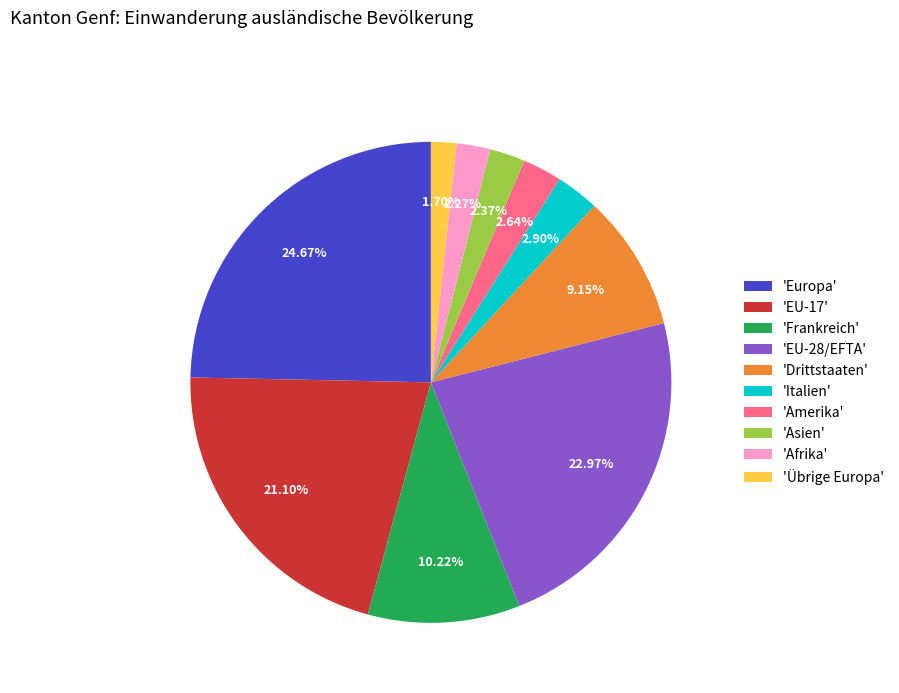

Is there any slice that represents more than half of the pie?

No